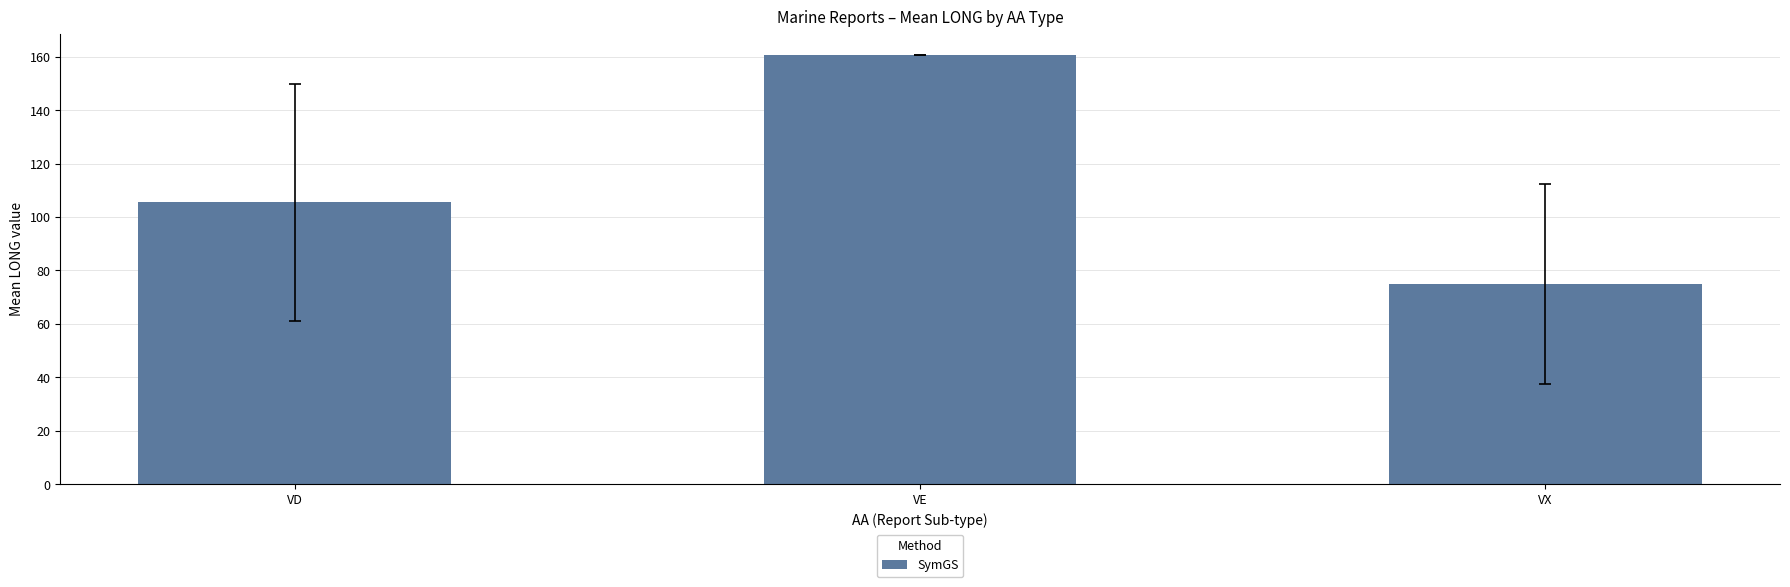

How many data points are less than 105?

1